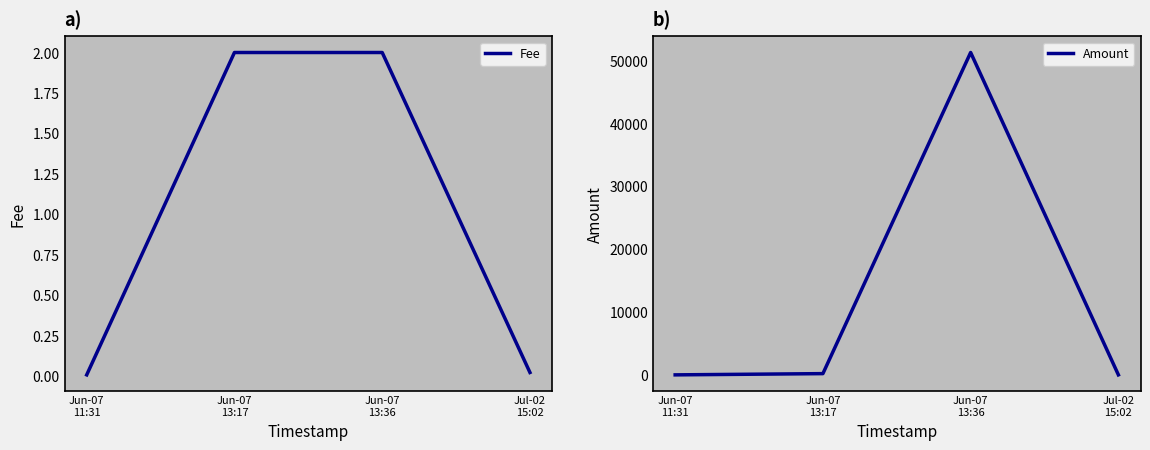

List the series in order of their peak value, lowest first.

Fee, Amount